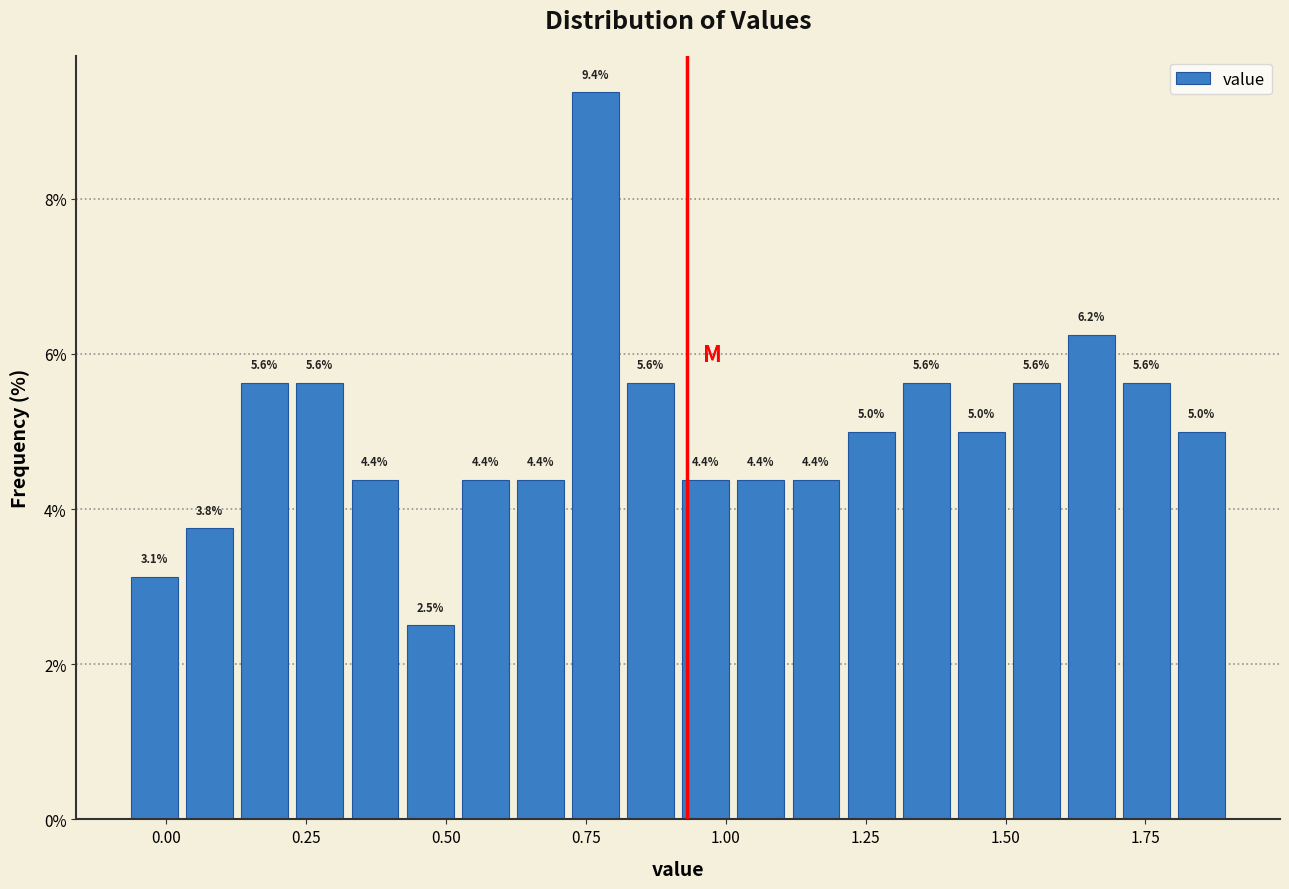

Read against the x-axis, roughly where is the centre of the tallest bar?

0.75